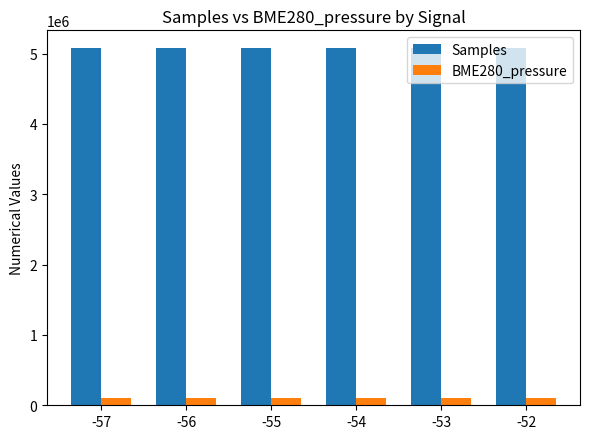

The value of Samples at -54 is 5075228.0. True or false?

True